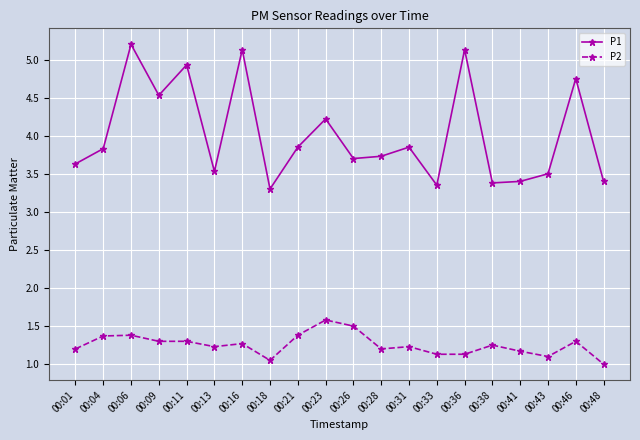

Is the value of P2 at 00:33 greater than the value of P1 at 00:33?

No